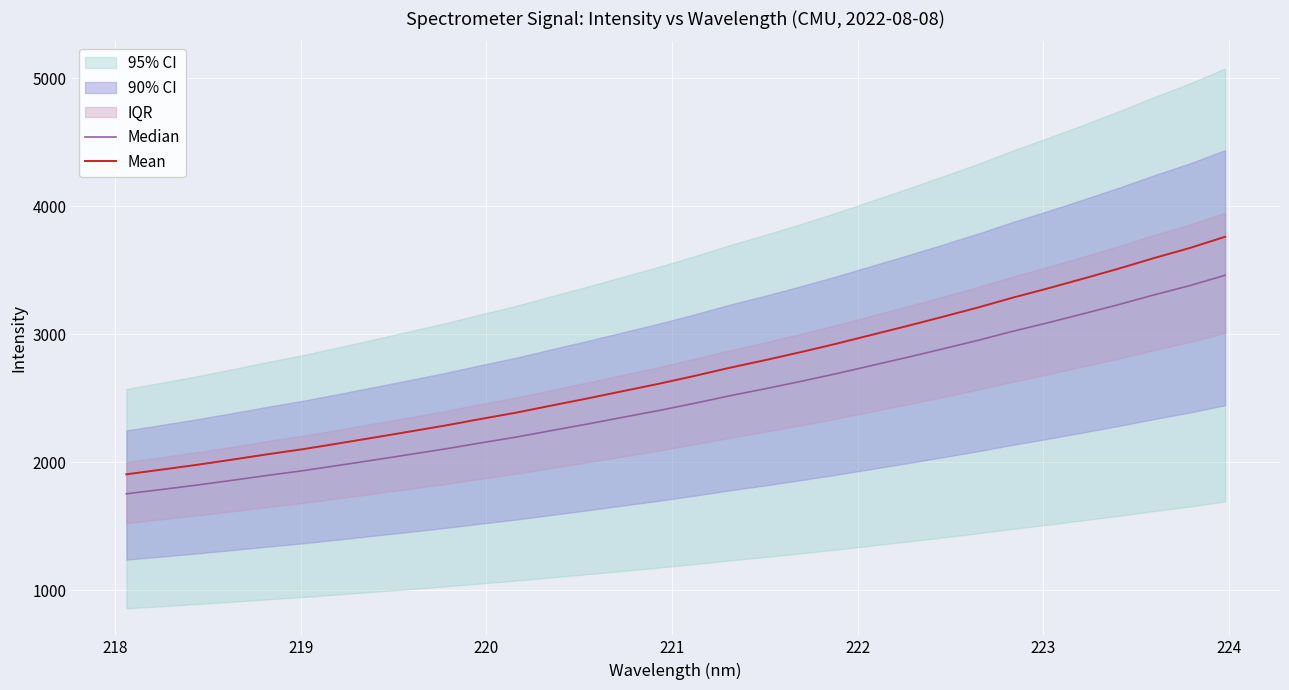

Reading left to right, transcribe all the data shown in this chart.

Median: 1752.1	1786.0	1820.6	1858.1	1896.9	1933.6	1974.9	2017.0	2059.9	2103.2	2150.2	2195.9	2247.0	2297.5	2349.9	2402.1	2458.2	2517.2	2572.0	2629.3	2689.4	2753.1	2816.8	2882.5	2949.7	3021.6	3088.9	3159.1	3231.0	3306.9	3378.6	3459.5
Mean: 1904.5	1941.3	1978.9	2019.7	2061.8	2101.7	2146.7	2192.4	2239.0	2286.1	2337.2	2386.8	2442.4	2497.2	2554.2	2611.0	2671.9	2736.0	2795.7	2857.9	2923.2	2992.6	3061.7	3133.2	3206.2	3284.4	3357.4	3433.8	3511.9	3594.5	3672.4	3760.3